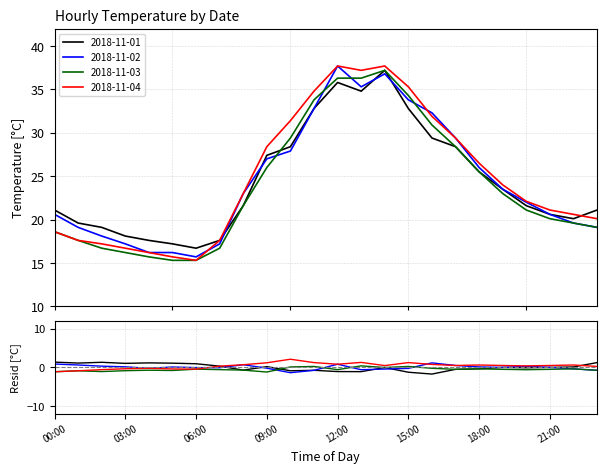

At which category does the chart reach its peak across all series?

12:00